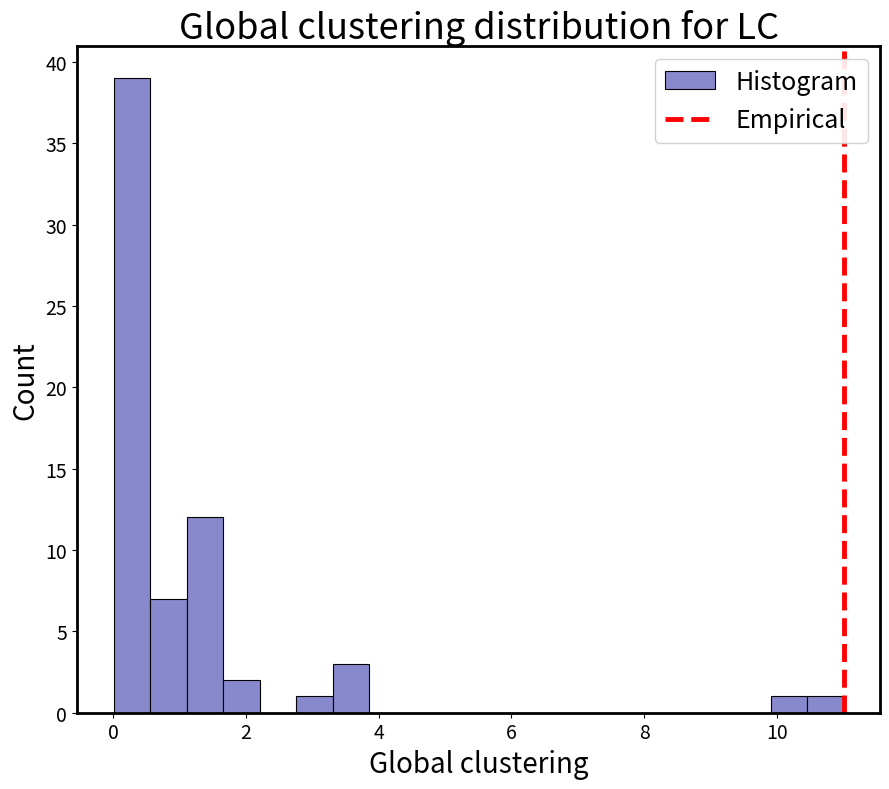

Read against the x-axis, roughly where is the centre of the tallest bar?

0.2